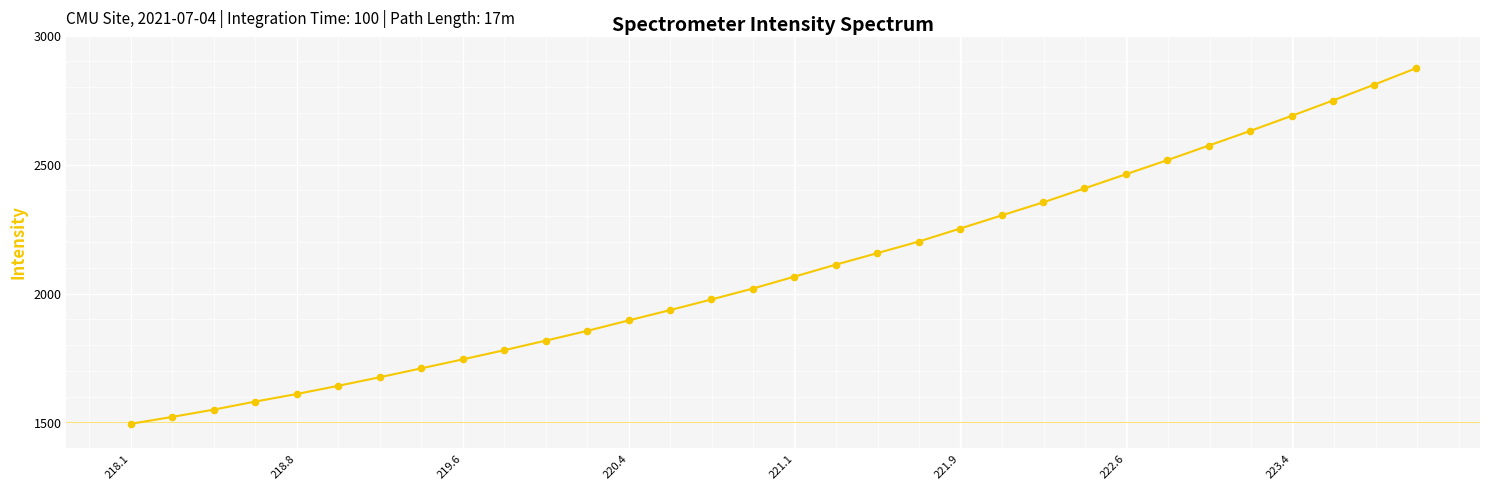

What is the minimum value shown in the chart?

1494.5